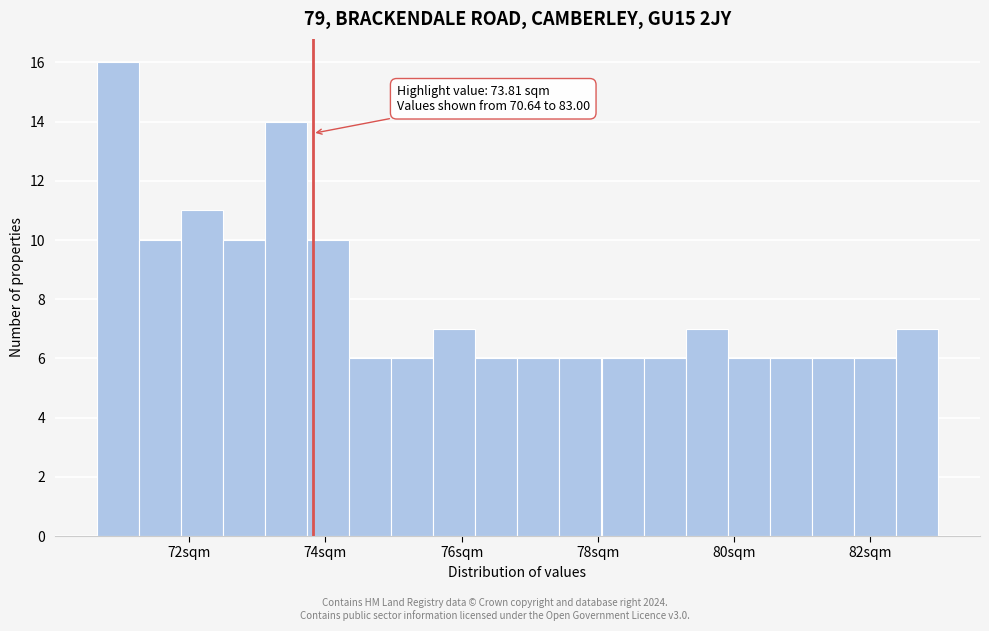

Read against the x-axis, roughly where is the centre of the tallest bar?

71.0